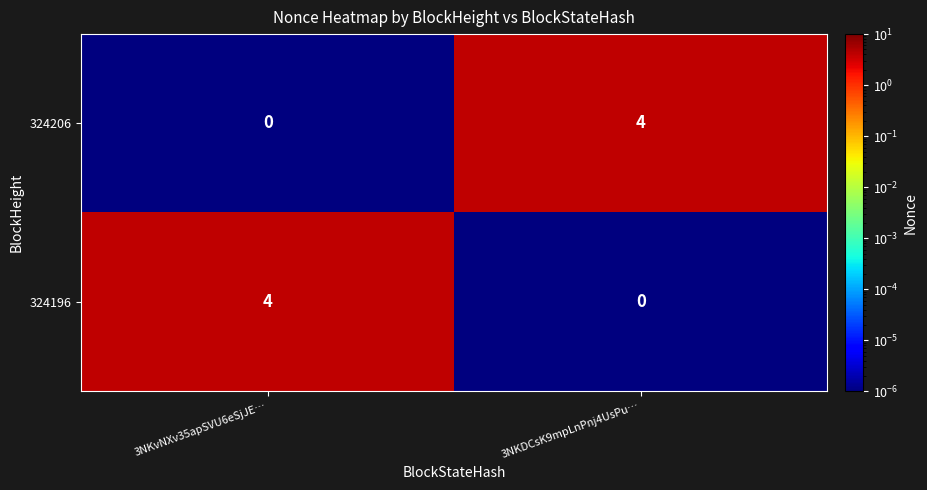

What is the difference between the highest and lowest values at 3NKDCsK9mpLnPnj4UsPu…?

4